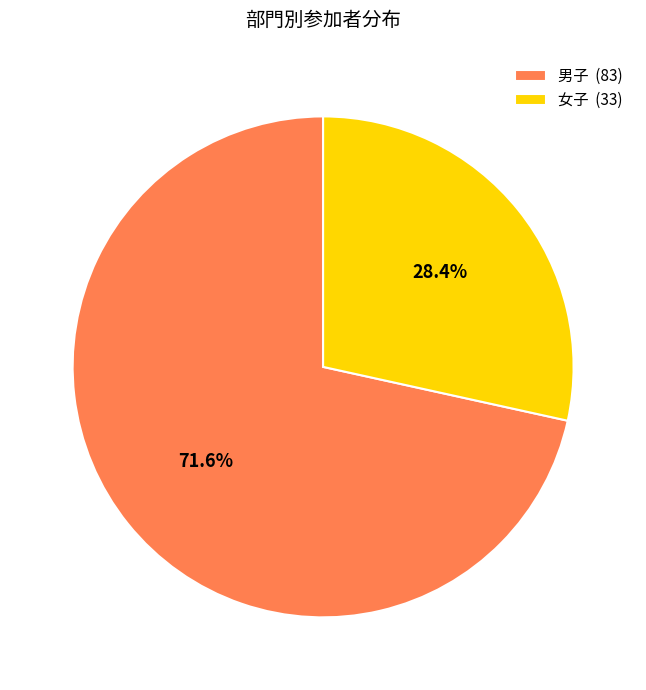

Rank the categories by value from highest to lowest.

男子, 女子